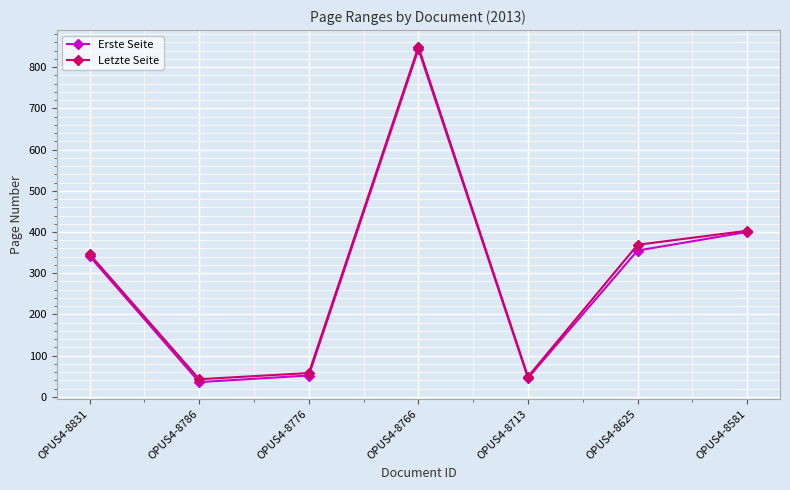

Is the value of Erste Seite at OPUS4-8581 greater than the value of Letzte Seite at OPUS4-8625?

Yes